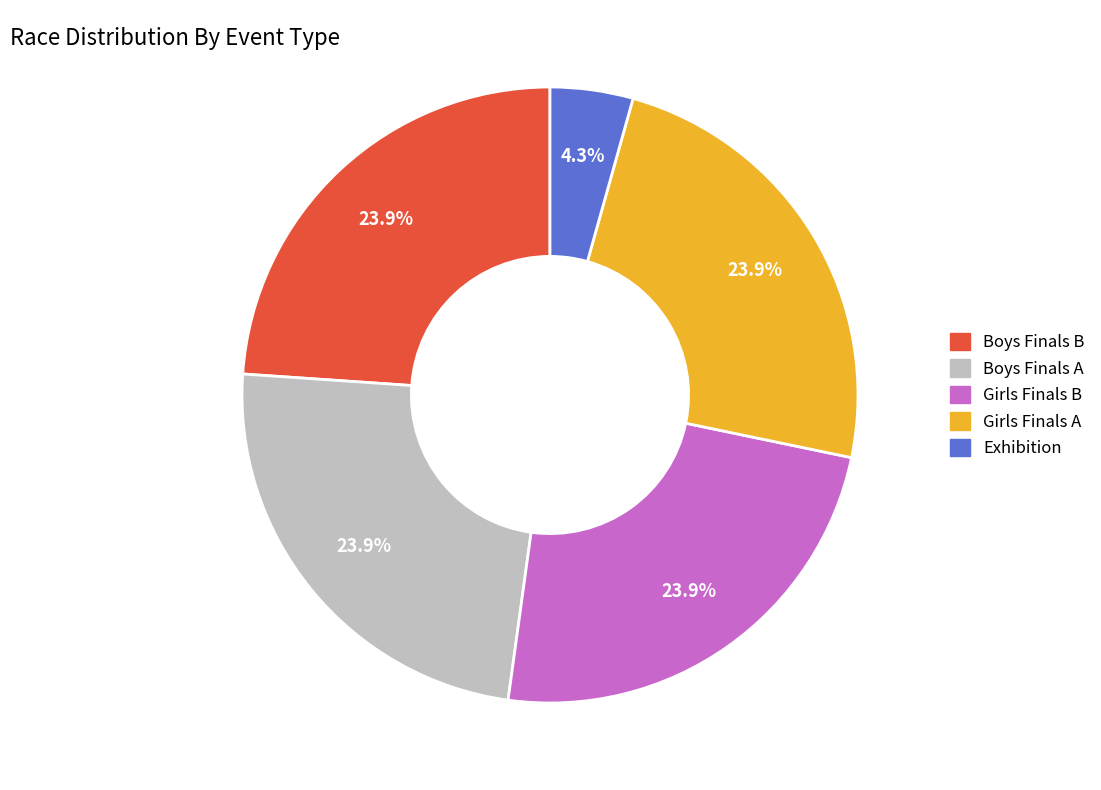

How many slices are in this pie chart?

5